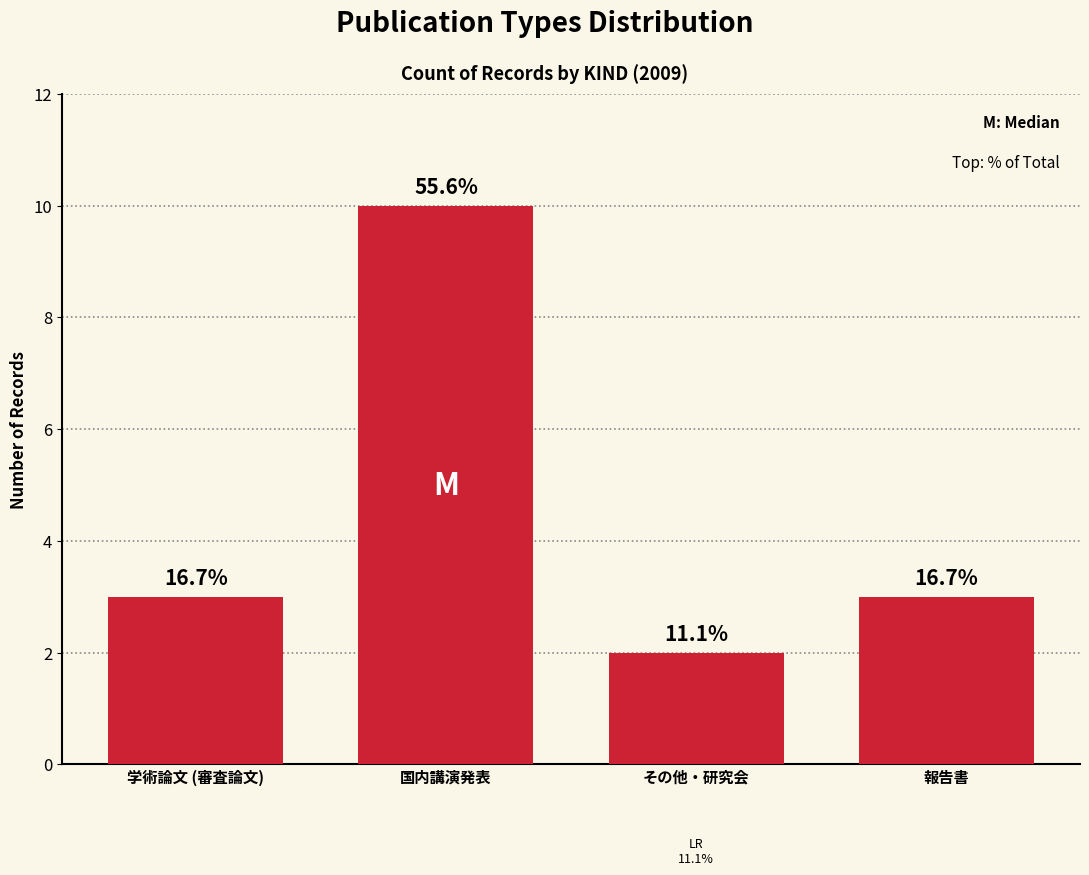

Are the bars horizontal?

No